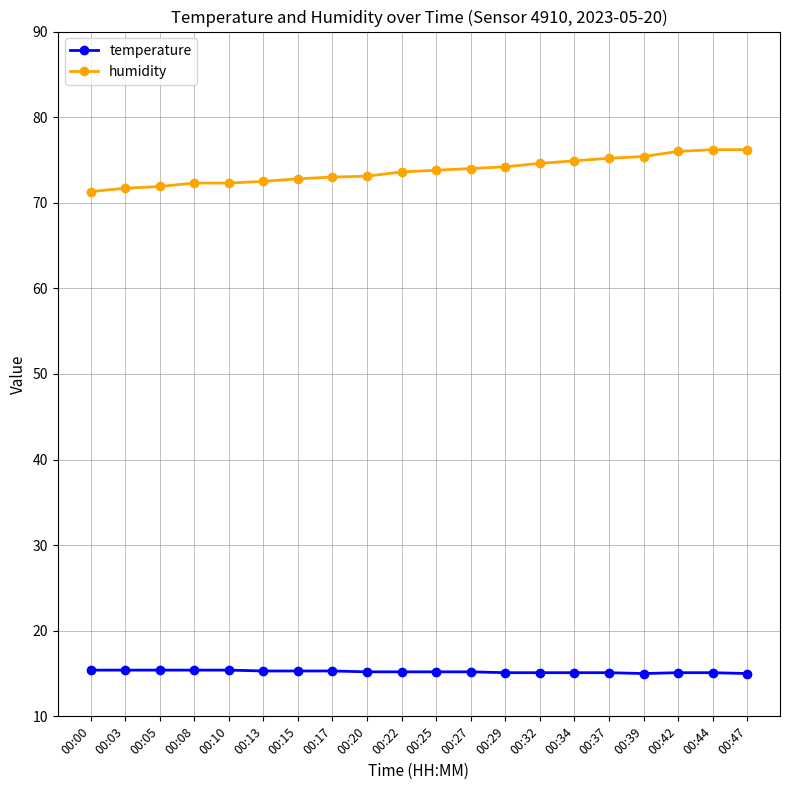

True or false: humidity has a value of 109.5 at 00:00.

False